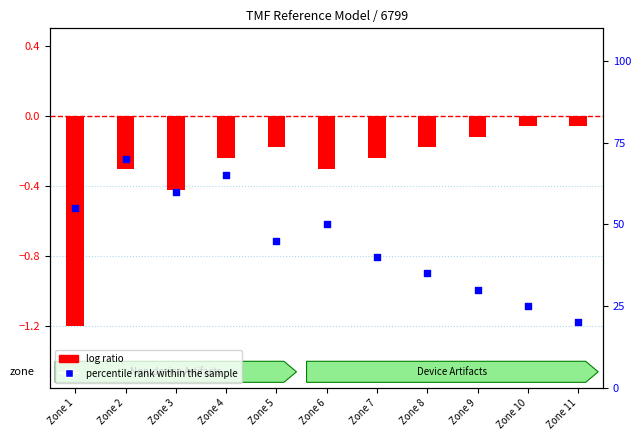

At how many categories does at least one series exceed 19?

11